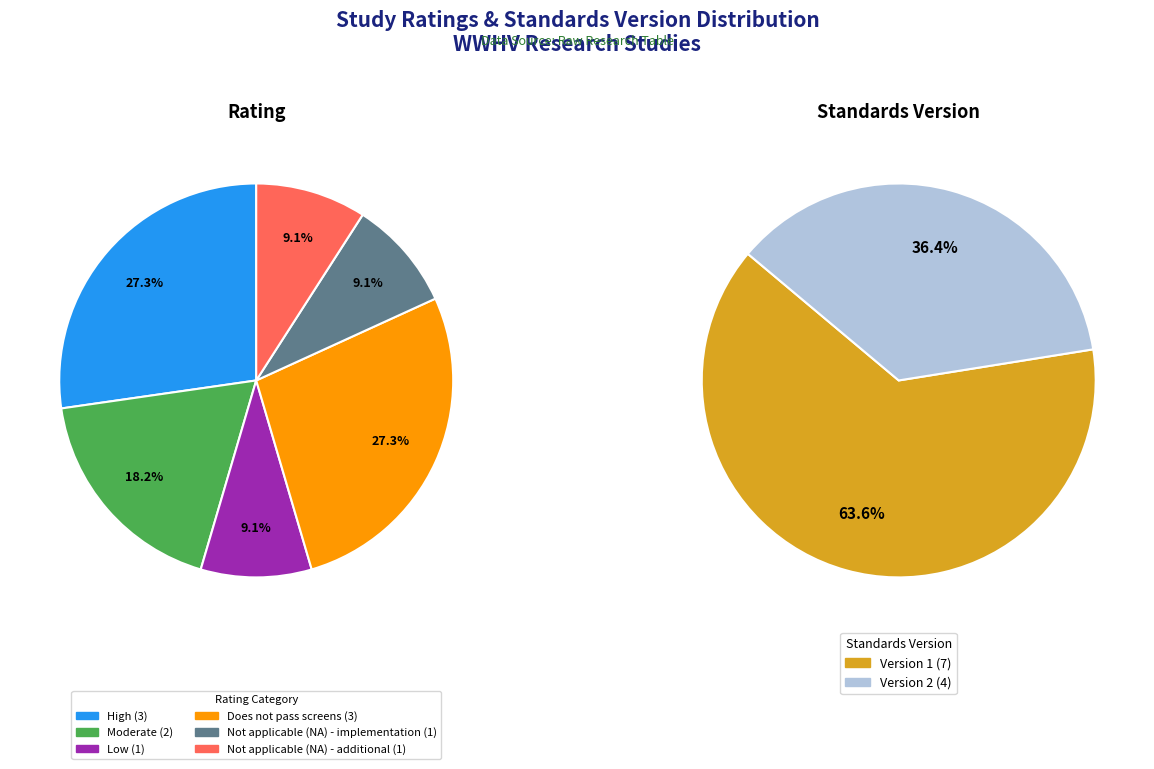

Which slice is the largest?

Does not pass screens (WWHV075668)